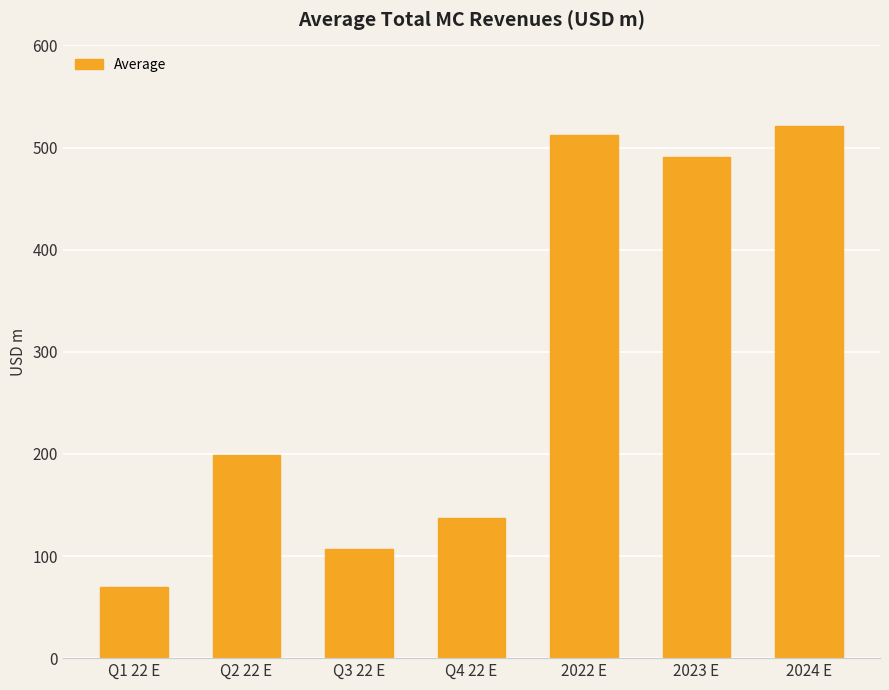

At which label does the data first exceed 198?

Q2 22 E